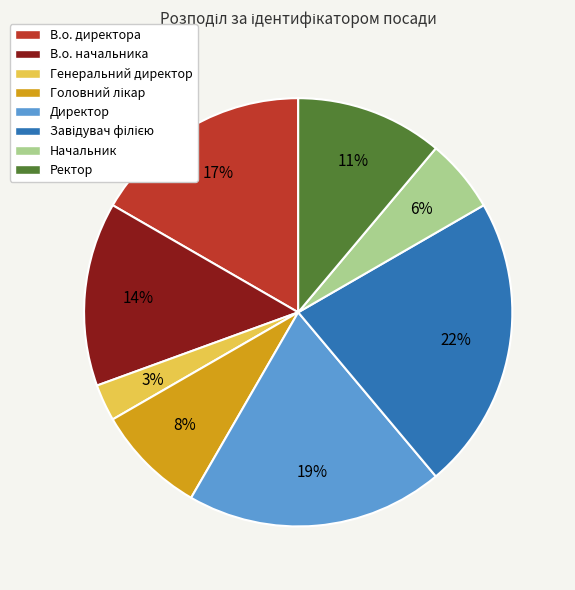

Is it true that В.о. начальника is 26% of the pie?

False